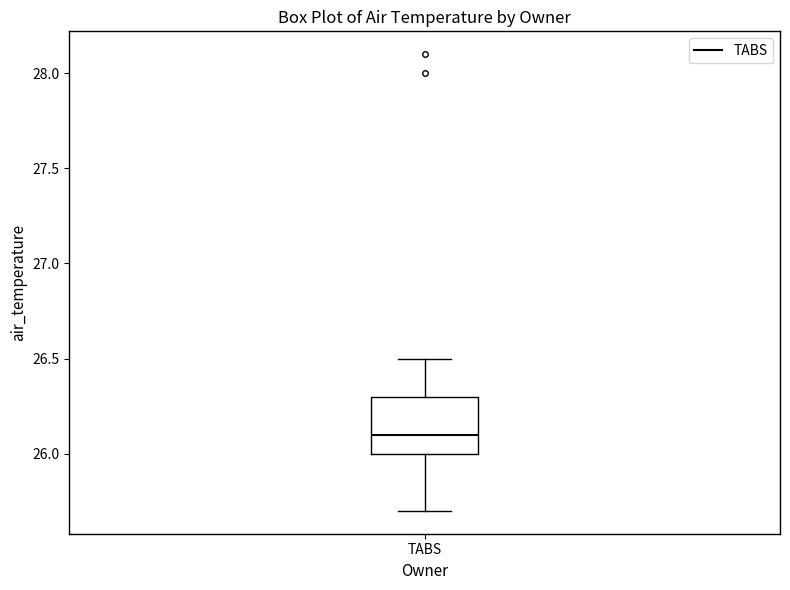

Transcribe this box plot: give where the median line is, the range the box spans, and where the two whiskers end, as read against the y-axis. The values are not printed on the chart, so give them approximately, as read against the axis.

median 26.1, box 26.0 to 26.3, whiskers 25.7 to 26.5